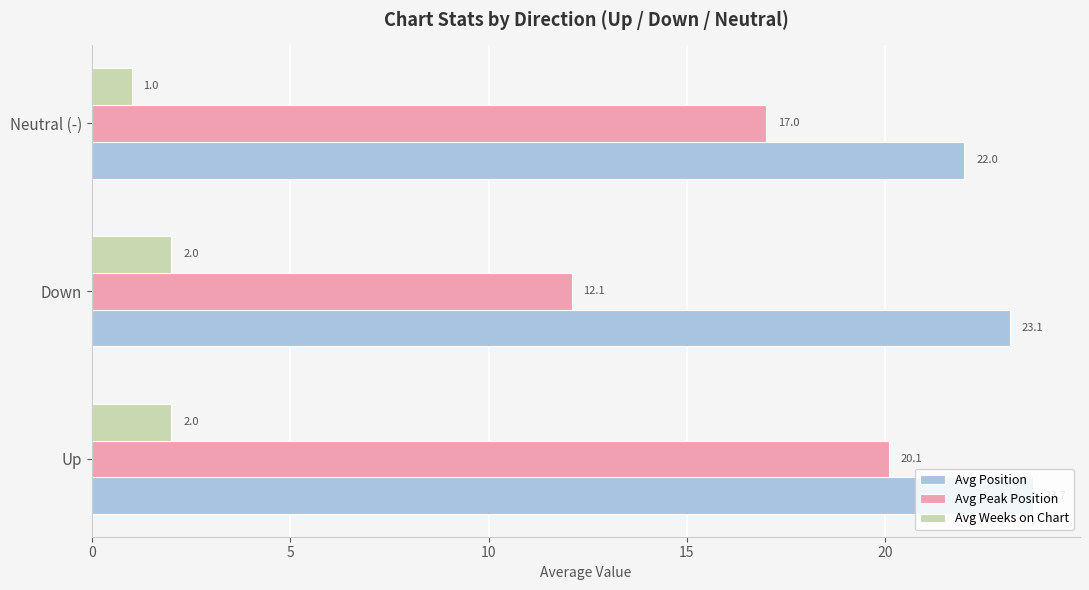

What is the maximum value shown in the chart?

23.7